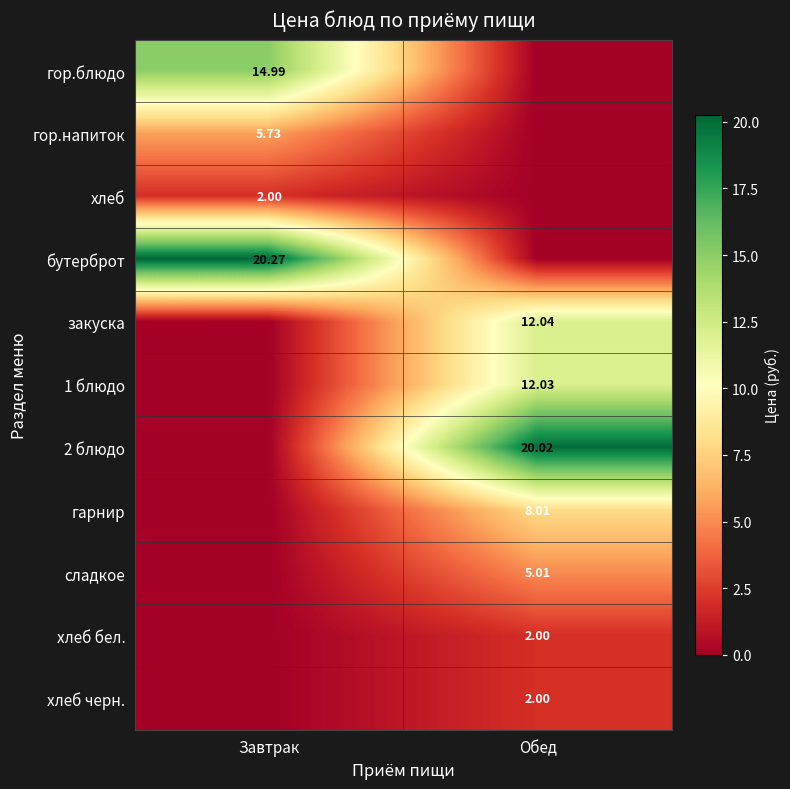

List the labels in order of закуска value, largest first.

Обед, Завтрак